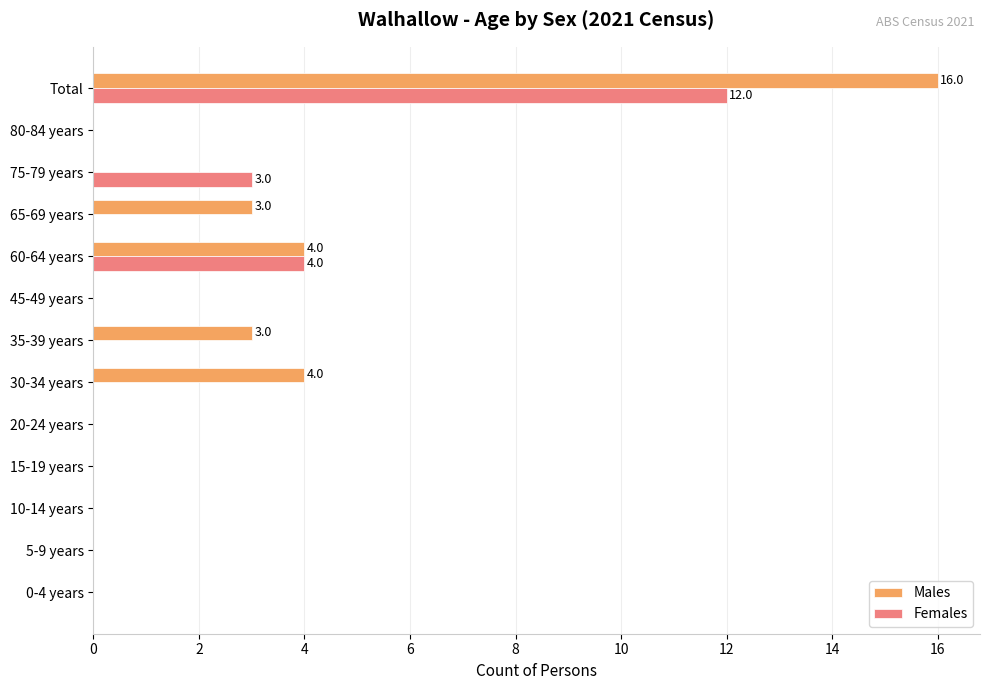

What are all the series names shown in the legend?

Males, Females